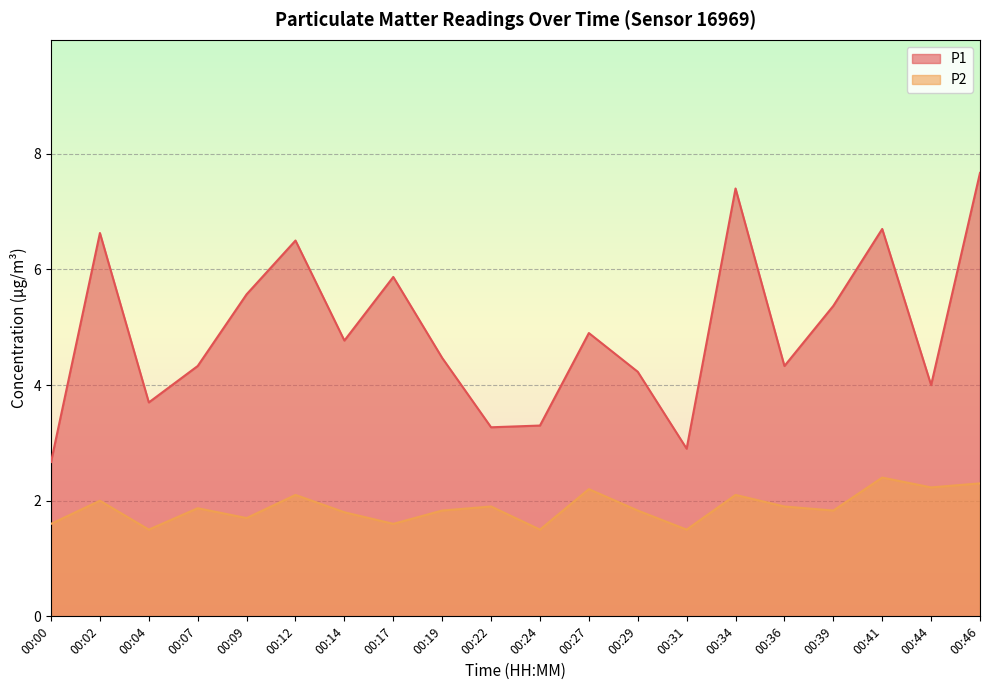

Which series changed the most between 00:02 and 00:19?

P1